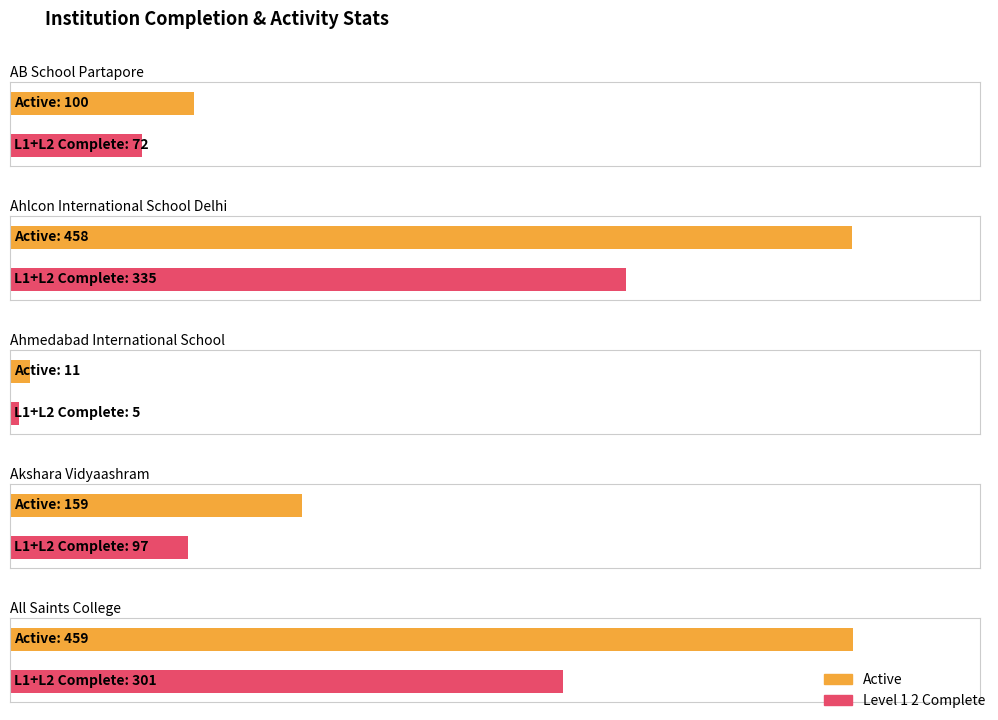

Which series has the widest spread of values?

Active